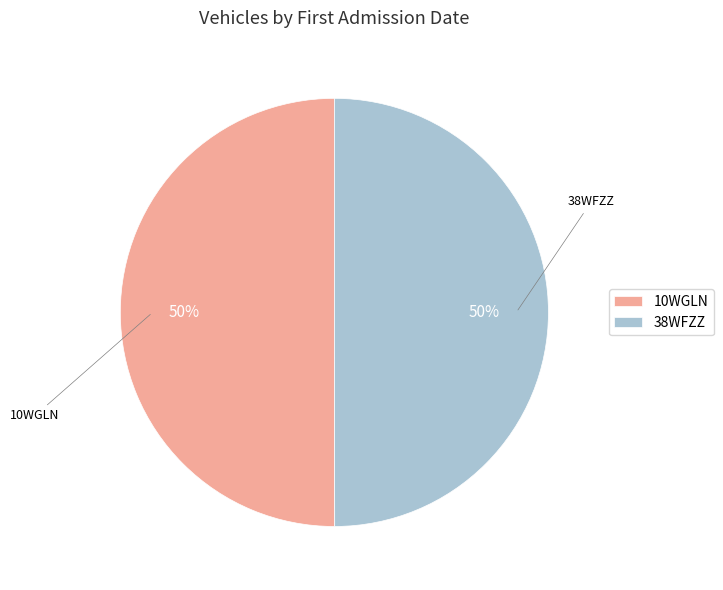

How many segments does this pie chart have?

2